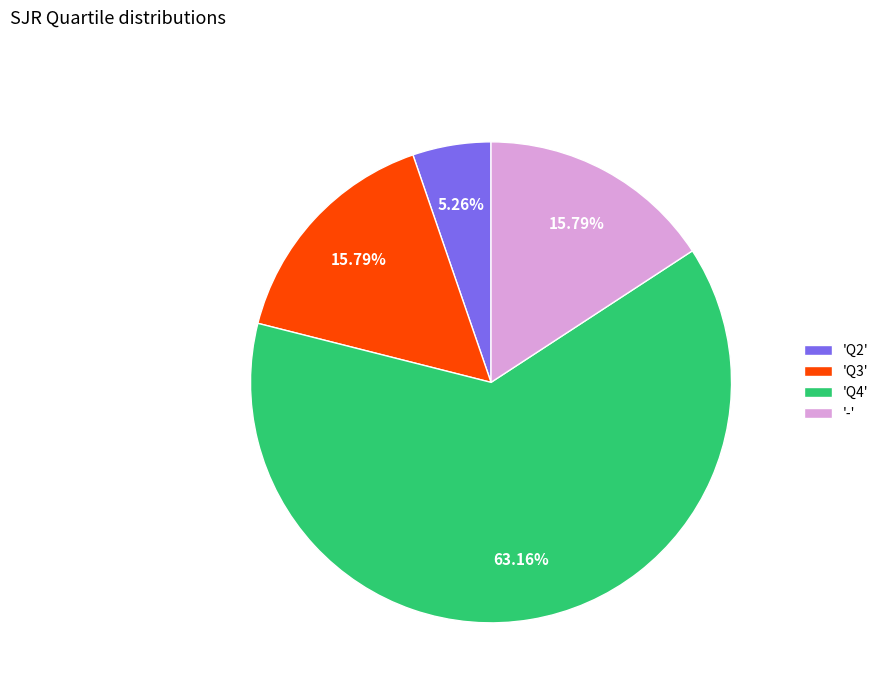

To the nearest percent, what is the difference between the largest and smallest slice percentages?

58%